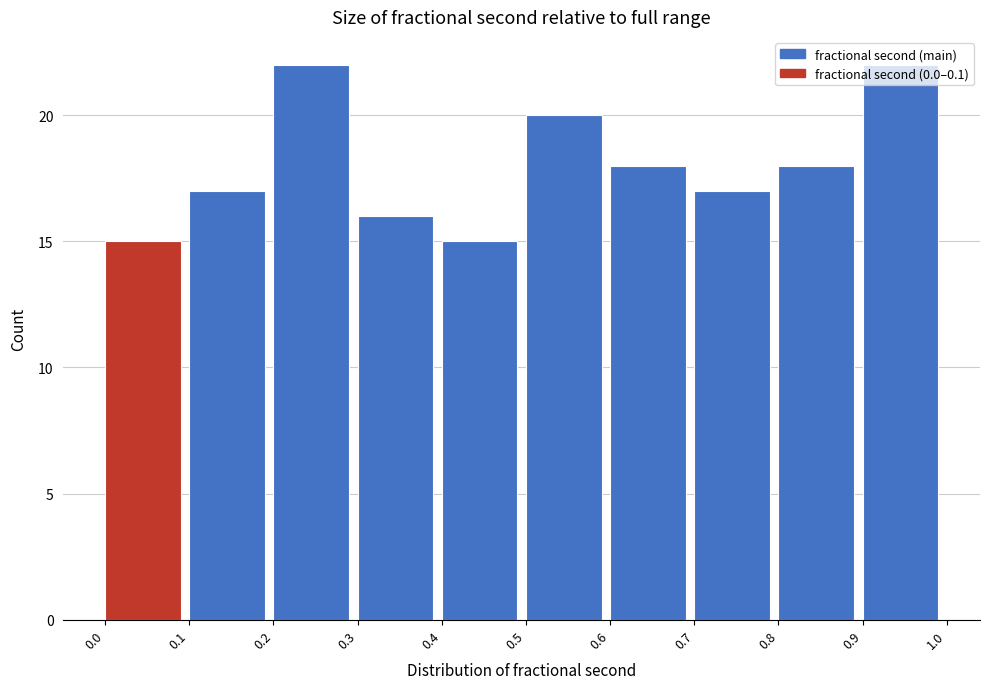

What is the height of the bar covering 0.6 to 0.7 on the x-axis? The values are not printed on the chart, so give them approximately, as read against the axis.

18